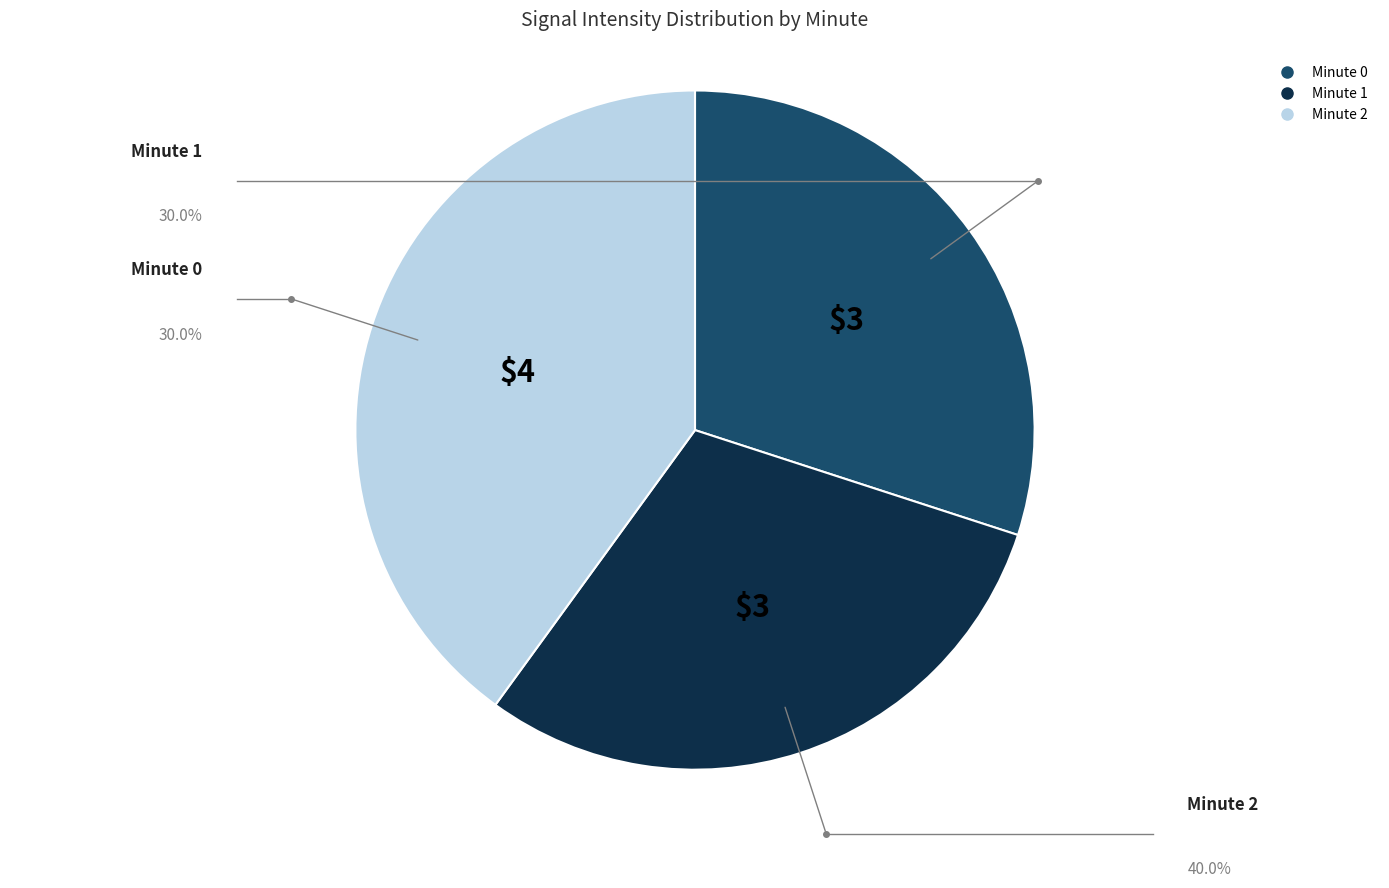

Does Minute 1 represent more than half of the total?

No